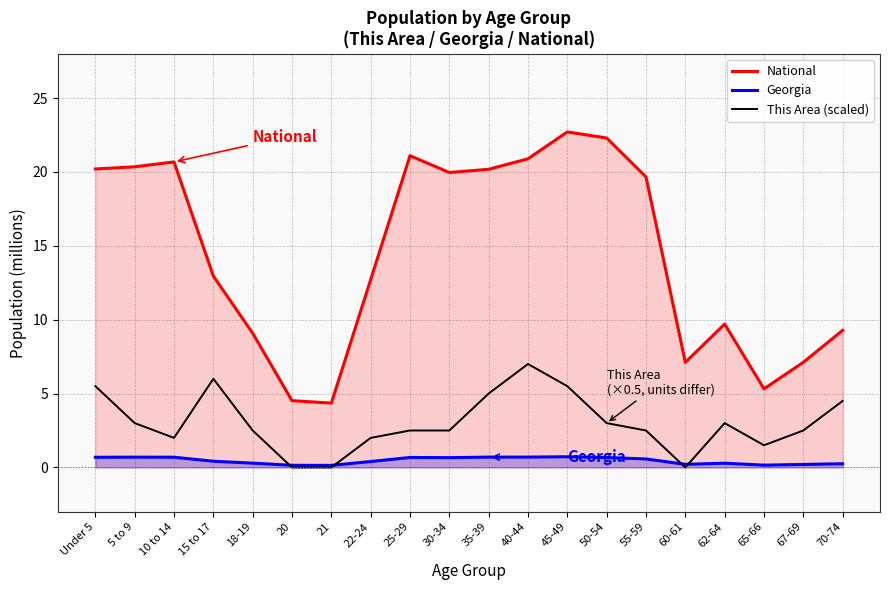

What is the label of the 17th point from the left?

62-64